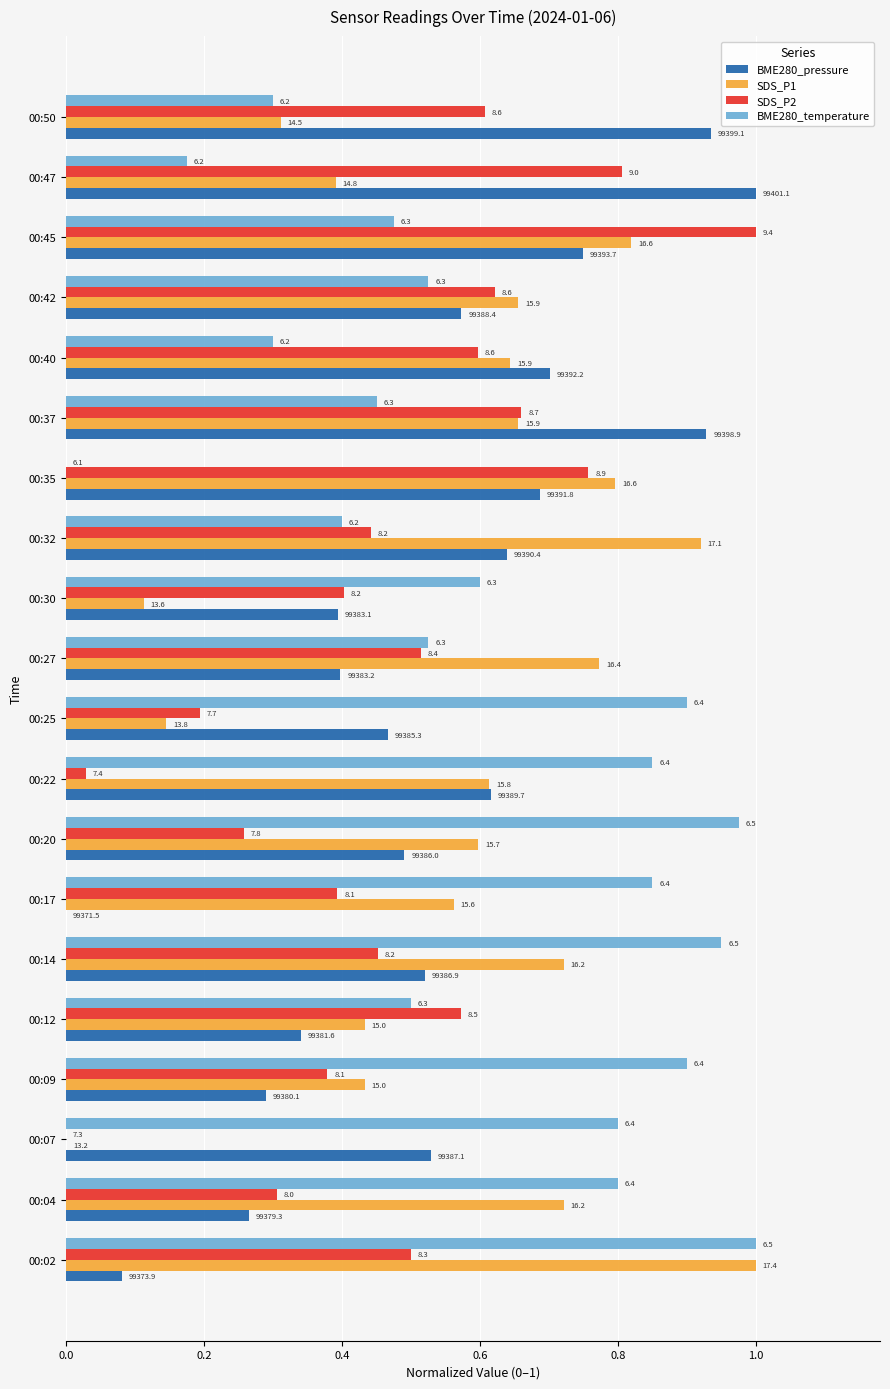

Reading left to right, what are all the values shown in this chart?

BME280_pressure: 0.1	0.3	0.5	0.3	0.3	0.5	0.0	0.5	0.6	0.5	0.4	0.4	0.6	0.7	0.9	0.7	0.6	0.7	1.0	0.9
SDS_P1: 1.0	0.7	0.0	0.4	0.4	0.7	0.6	0.6	0.6	0.1	0.8	0.1	0.9	0.8	0.7	0.6	0.7	0.8	0.4	0.3
SDS_P2: 0.5	0.3	0.0	0.4	0.6	0.5	0.4	0.3	0.0	0.2	0.5	0.4	0.4	0.8	0.7	0.6	0.6	1.0	0.8	0.6
BME280_temperature: 1.0	0.8	0.8	0.9	0.5	0.9	0.8	1.0	0.8	0.9	0.5	0.6	0.4	0.0	0.4	0.3	0.5	0.5	0.2	0.3